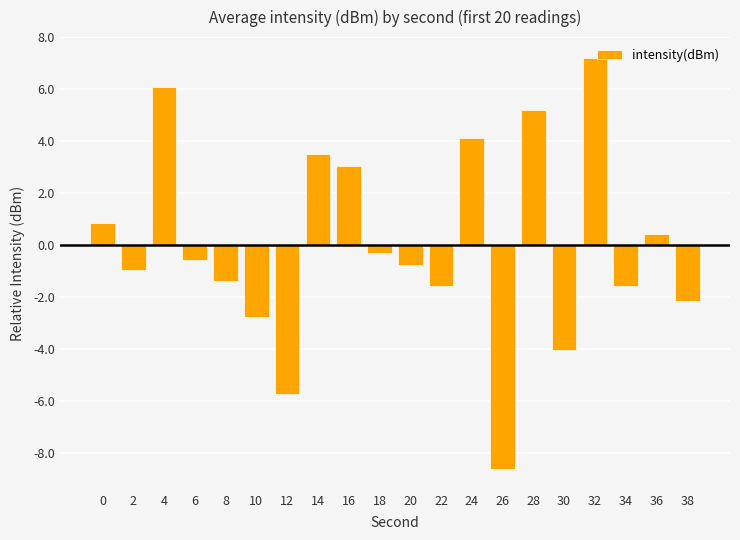

Which has a higher value, 30 or 10?

10